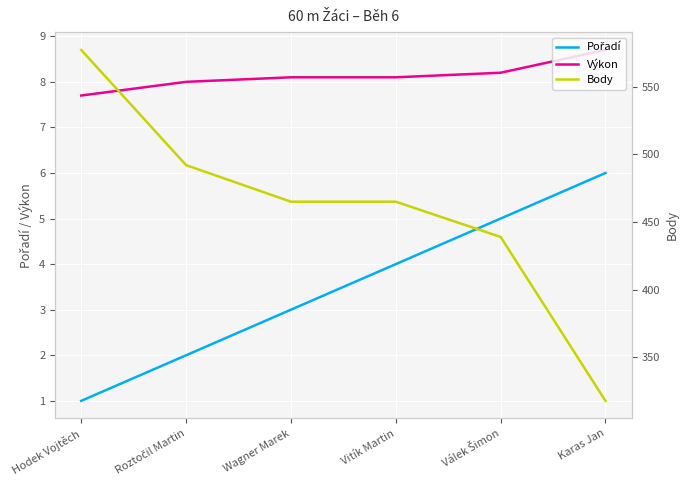

What is the approximate value of Pořadí at Wagner Marek?

3.0